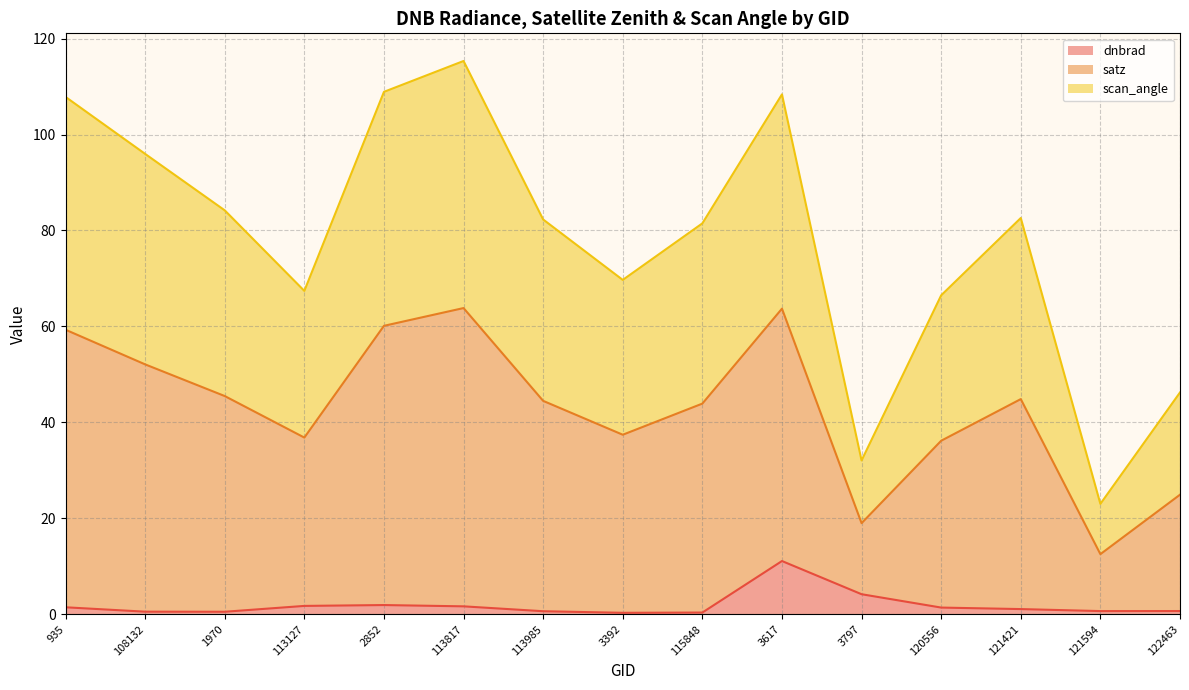

Rank the series by their maximum value, from highest to lowest.

satz, scan_angle, dnbrad